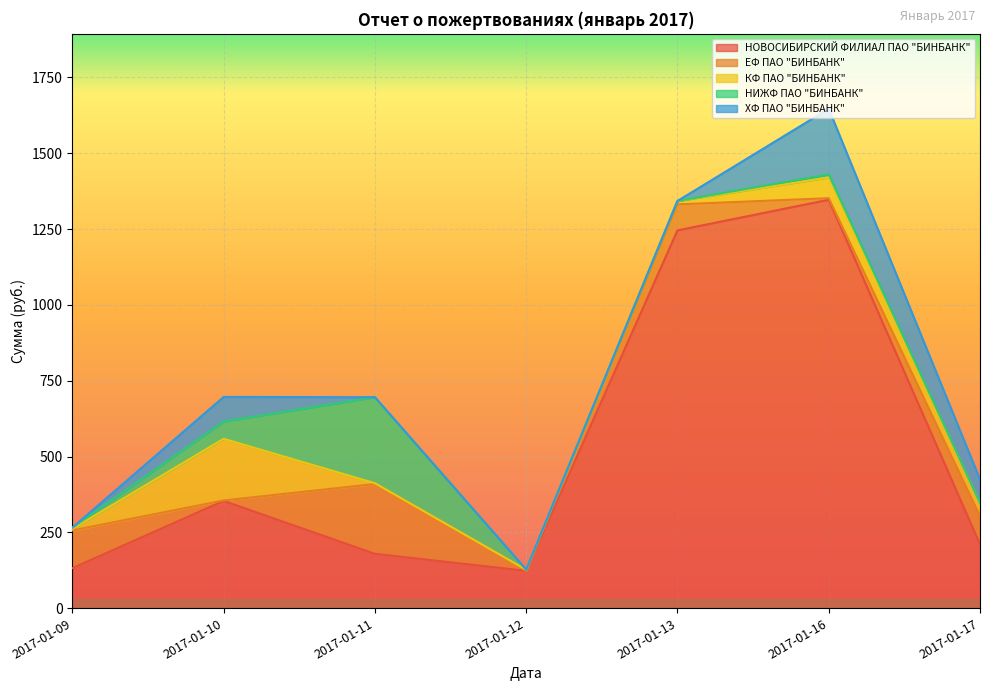

True or false: ЕФ ПАО "БИНБАНК" and ХФ ПАО "БИНБАНК" cross at least once.

True